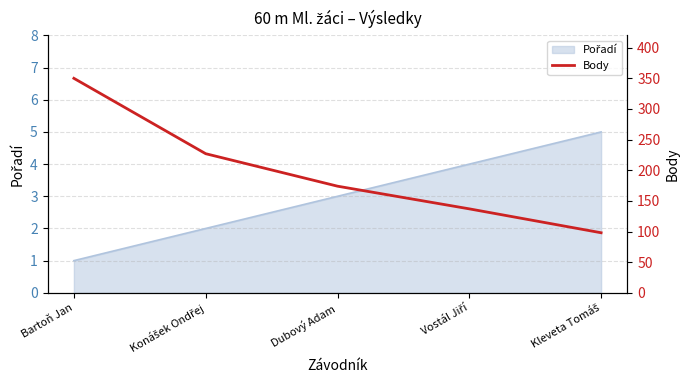

True or false: the data shows 21 at Kleveta Tomáš.

False